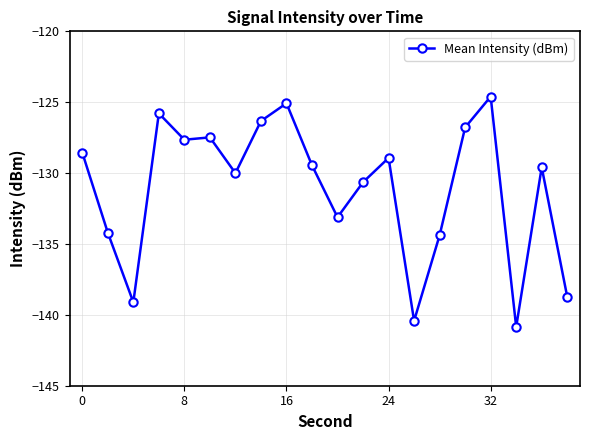

True or false: the data has more than 2 interior local peaks.

True